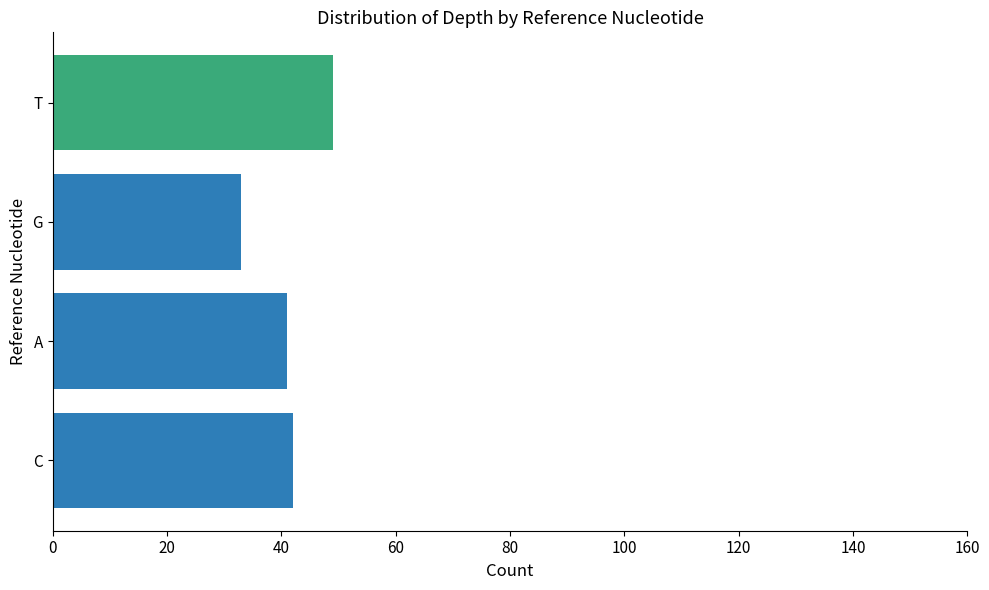

What value does the data have at A, to the nearest 10?

40